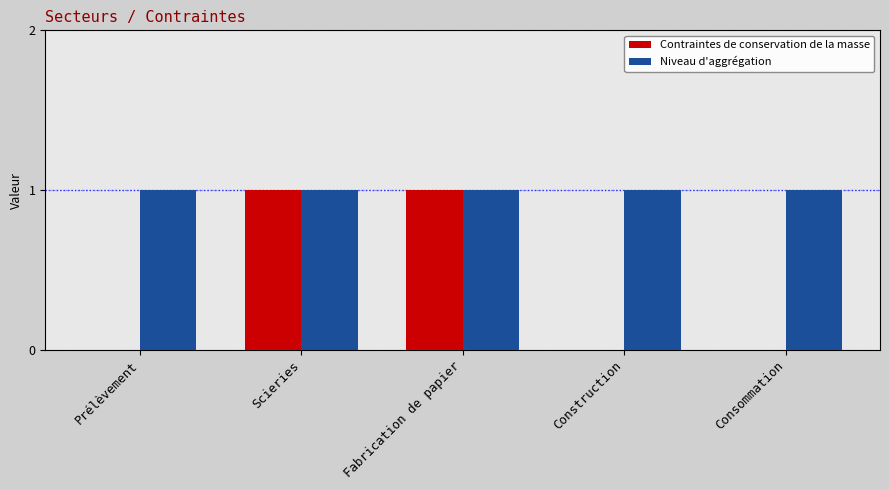

Between Prélèvement and Scieries, which series saw the biggest shift?

Contraintes de conservation de la masse